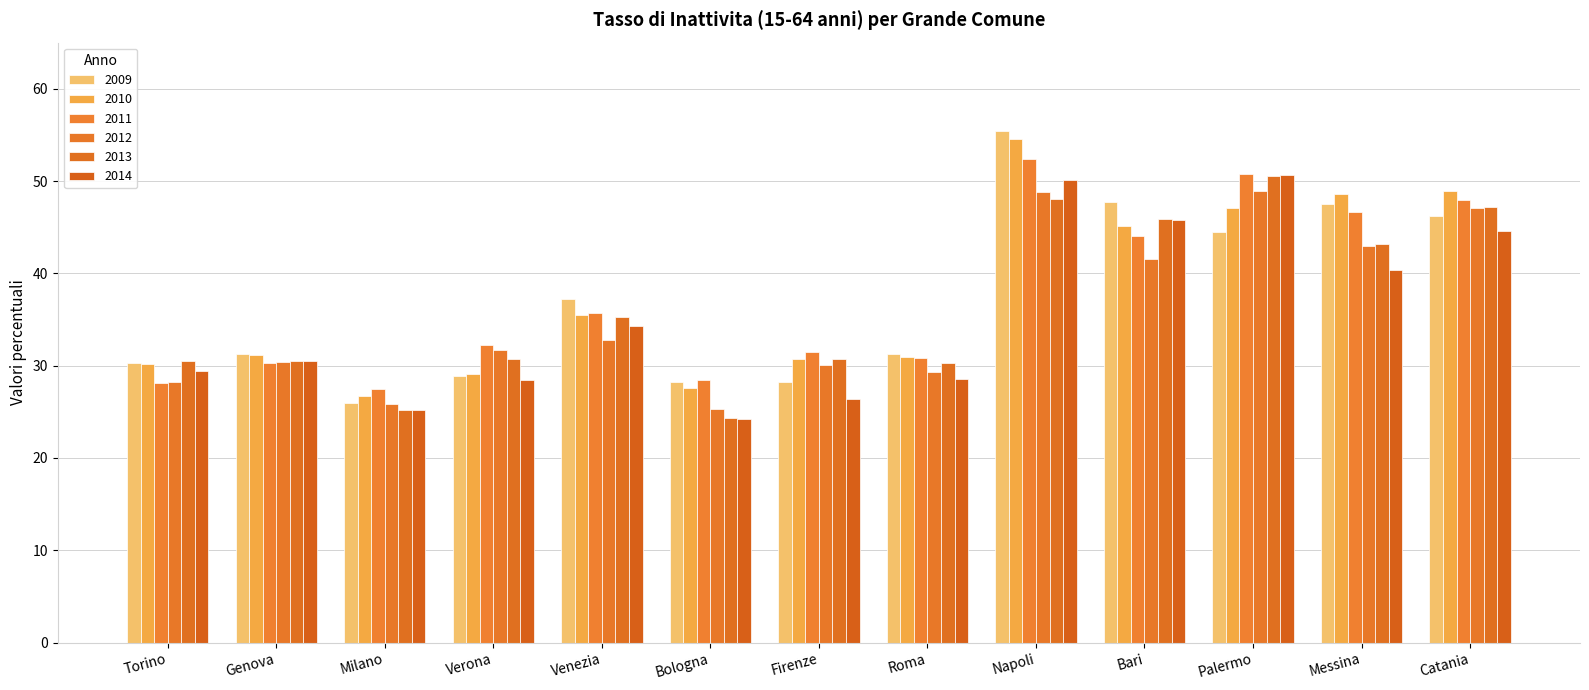

What are all the series names shown in the legend?

2009, 2010, 2011, 2012, 2013, 2014